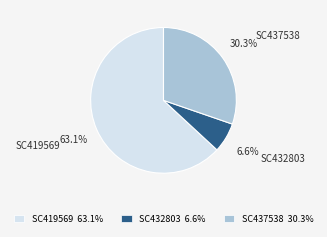

Rank the categories by value from highest to lowest.

SC419569, SC437538, SC432803